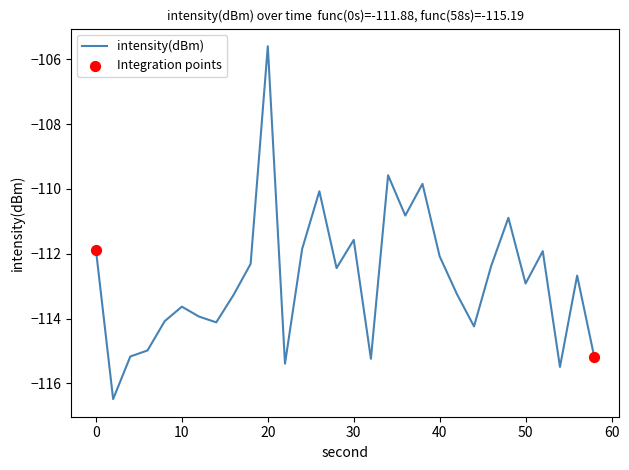

What is the difference between the maximum and minimum values?

10.9